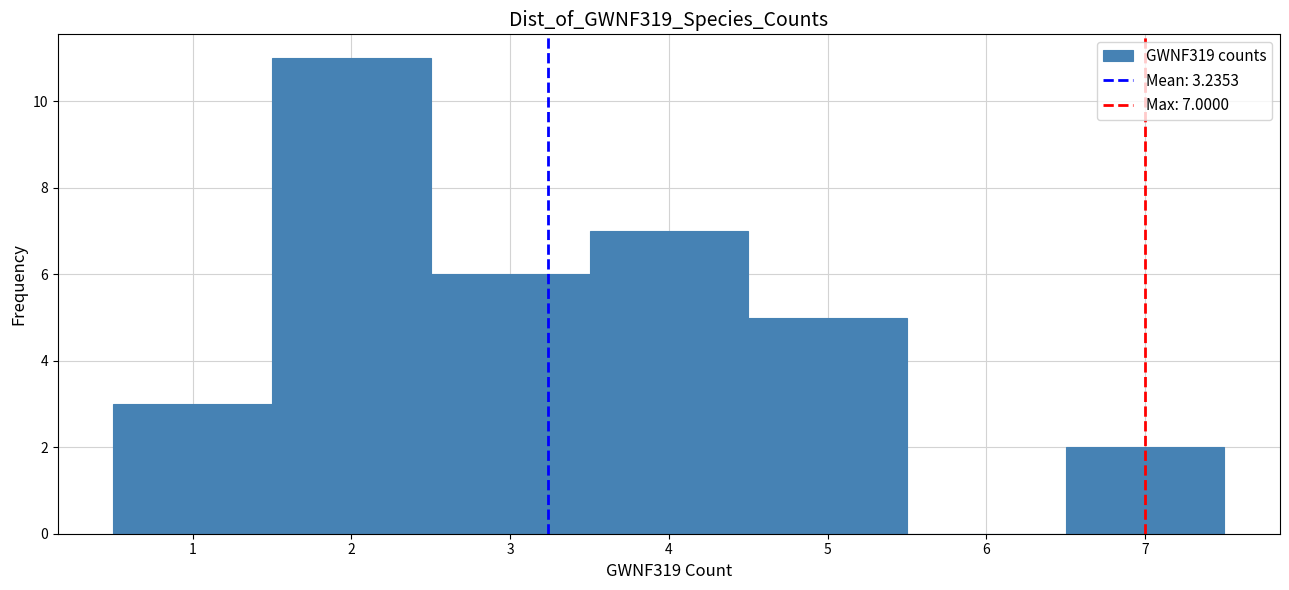

Which range on the x-axis has the tallest bar?

1.5 to 2.5